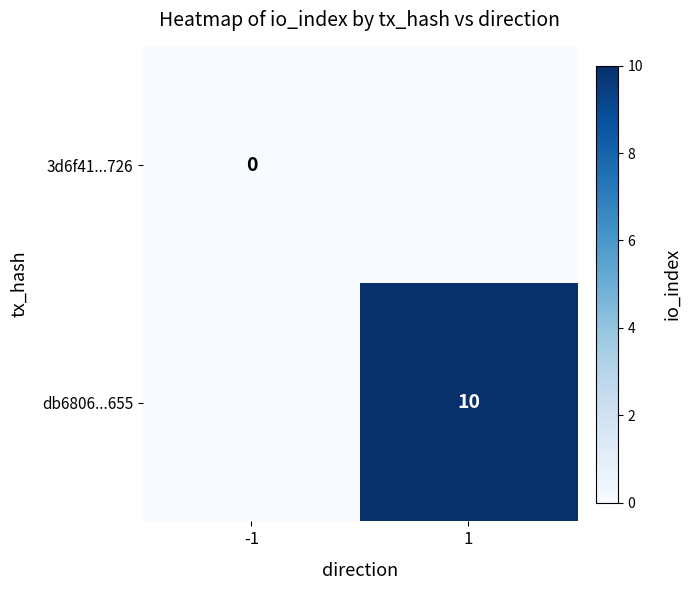

True or false: db6806...655 has a value of 14 at 1.

False